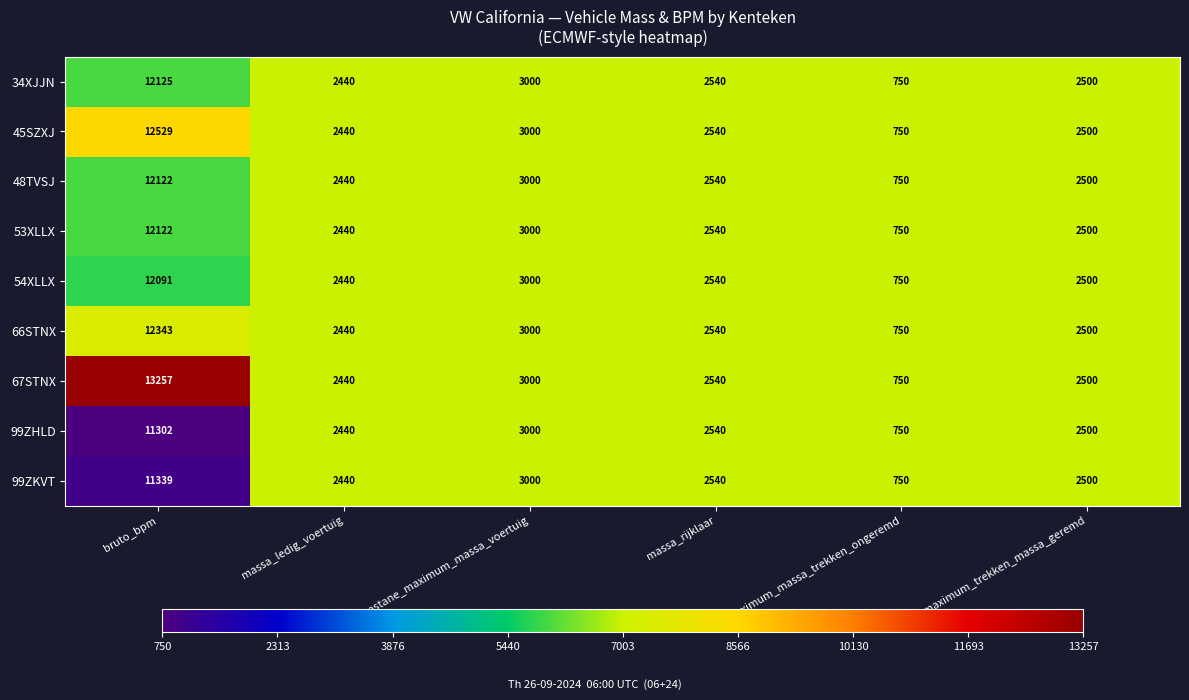

At which label is 48TVSJ closest to 6436?

toegestane_maximum_massa_voertuig